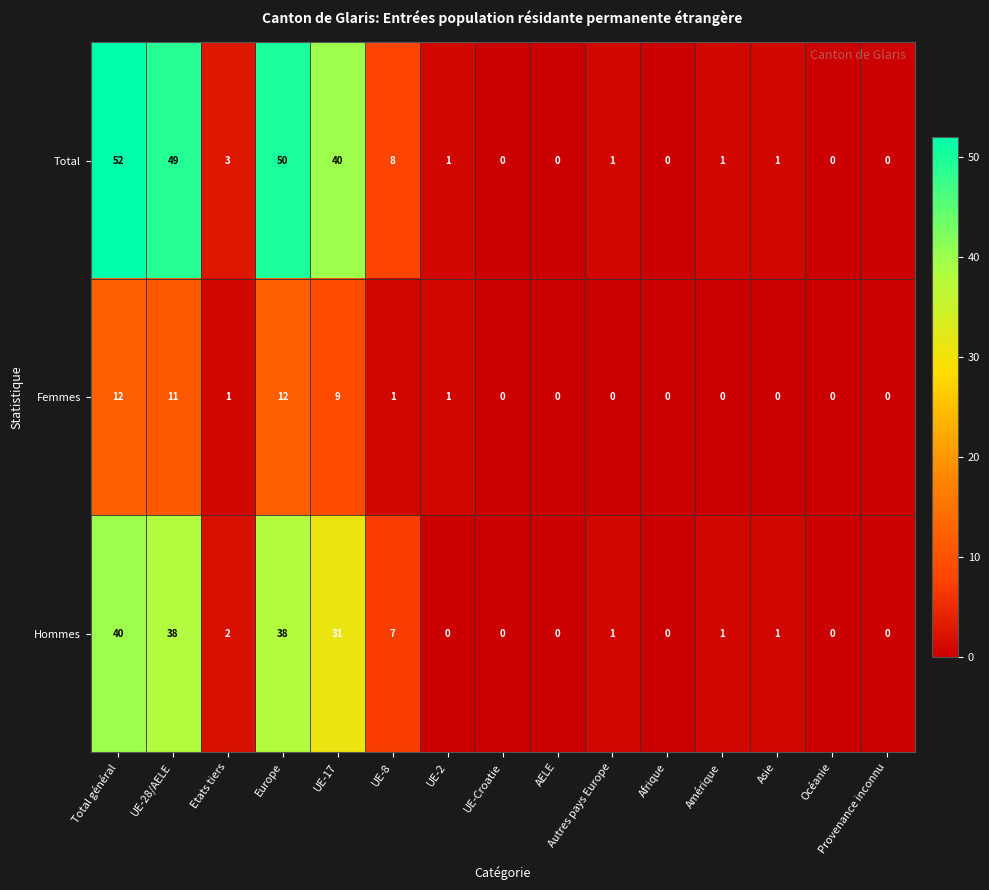

Which category has the highest value across all series?

Total général